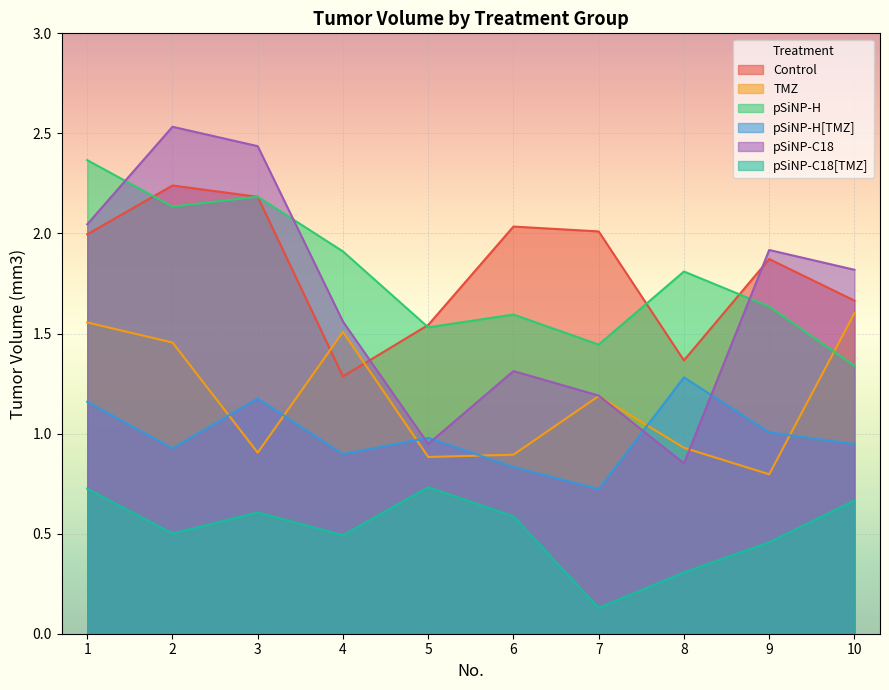

Reading left to right, what are all the values shown in this chart?

Control: 2.0	2.2	2.2	1.3	1.5	2.0	2.0	1.4	1.9	1.7
TMZ: 1.6	1.5	0.9	1.5	0.9	0.9	1.2	0.9	0.8	1.6
pSiNP-H: 2.4	2.1	2.2	1.9	1.5	1.6	1.4	1.8	1.6	1.3
pSiNP-H[TMZ]: 1.2	0.9	1.2	0.9	1.0	0.8	0.7	1.3	1.0	0.9
pSiNP-C18: 2.0	2.5	2.4	1.6	0.9	1.3	1.2	0.9	1.9	1.8
pSiNP-C18[TMZ]: 0.7	0.5	0.6	0.5	0.7	0.6	0.1	0.3	0.5	0.7